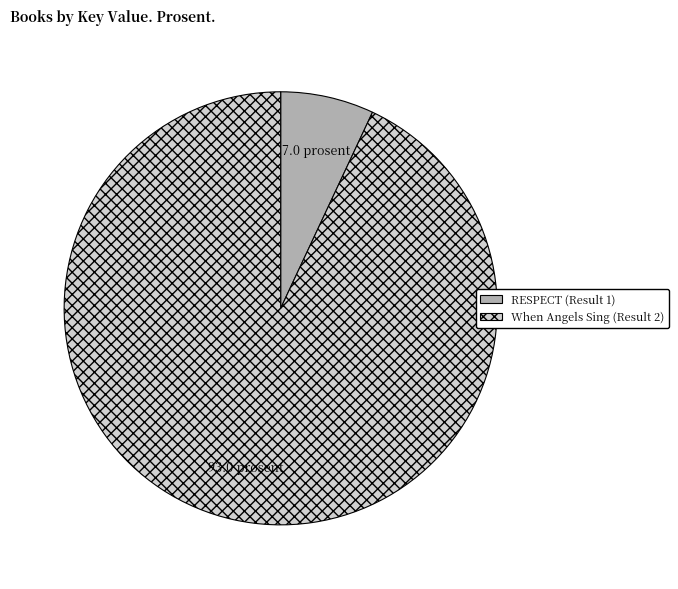

Count the number of slices in the pie.

2